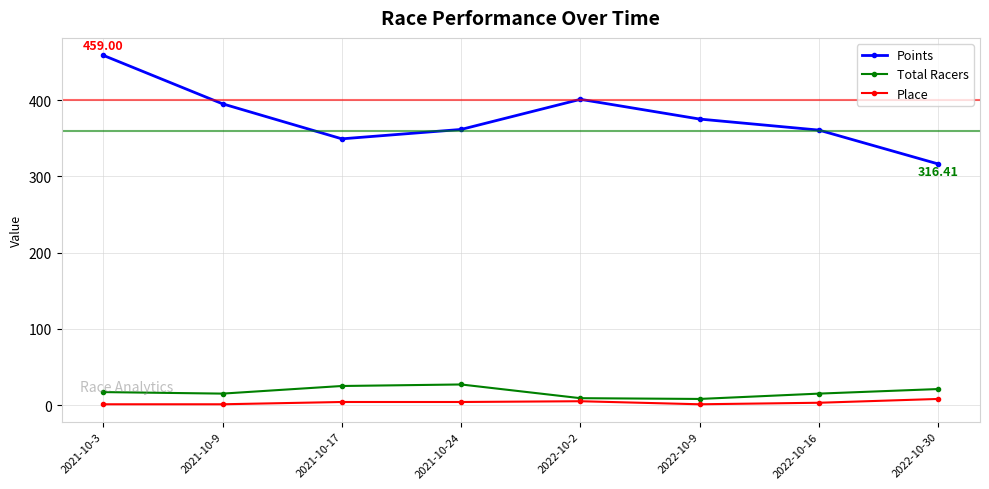

True or false: Points and Total Racers cross at least once.

False